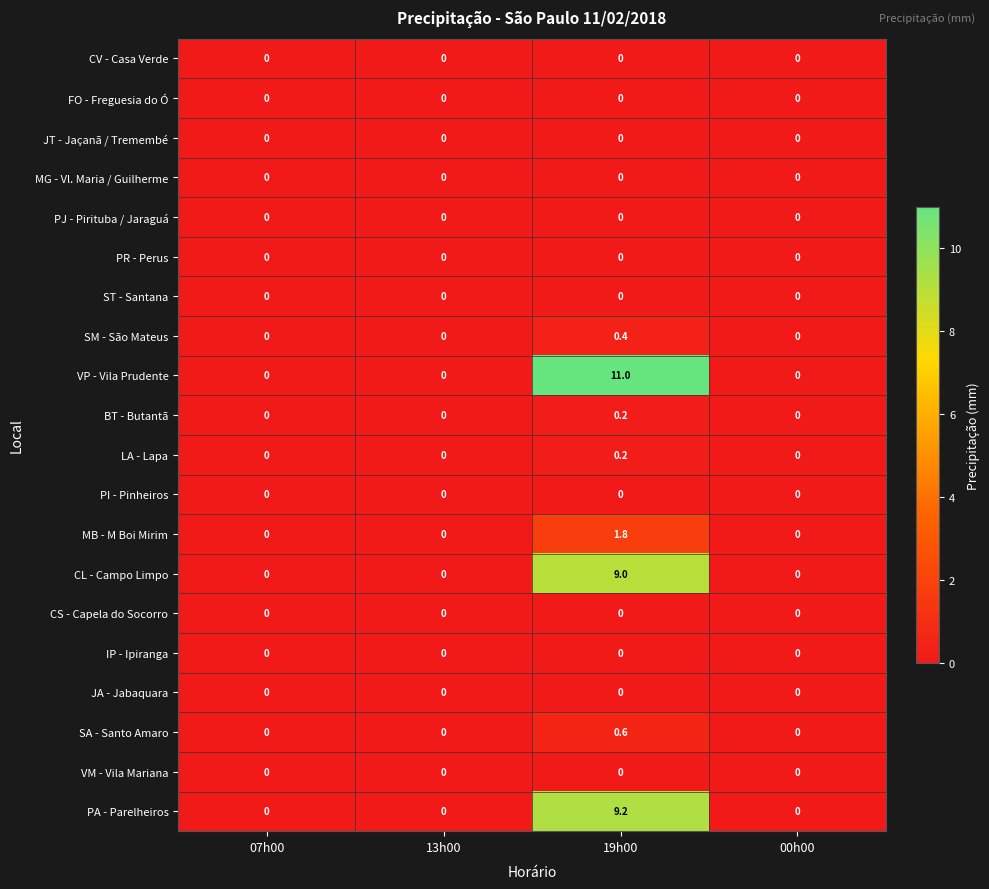

What is the sum of the CL - Campo Limpo values at 13h00 and 19h00?

9.0